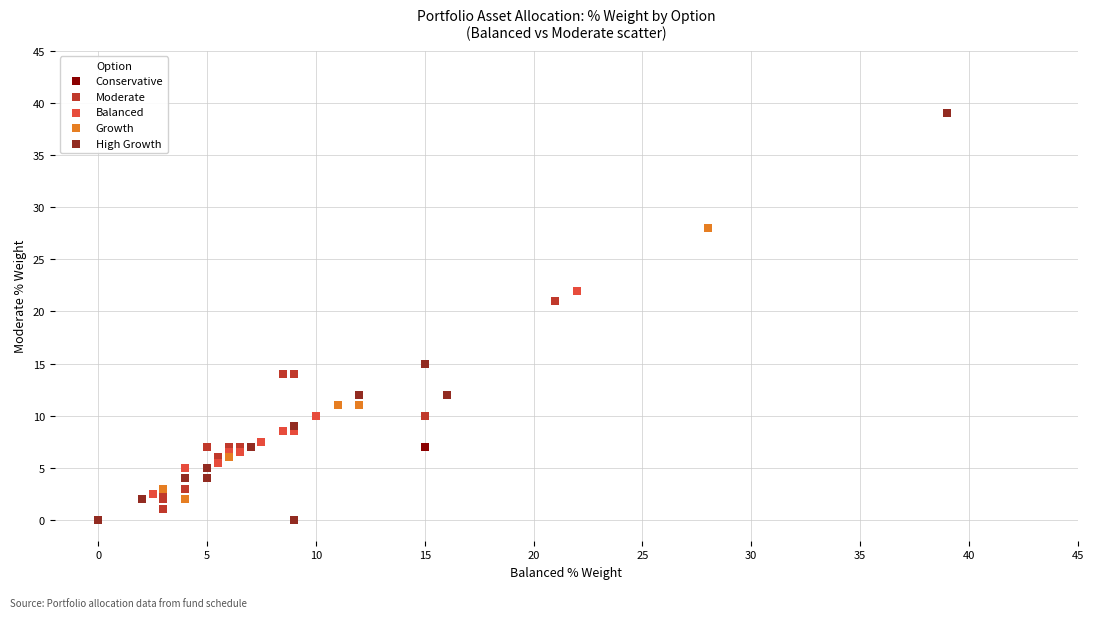

Which series has the largest Y range (max minus min)?

High Growth